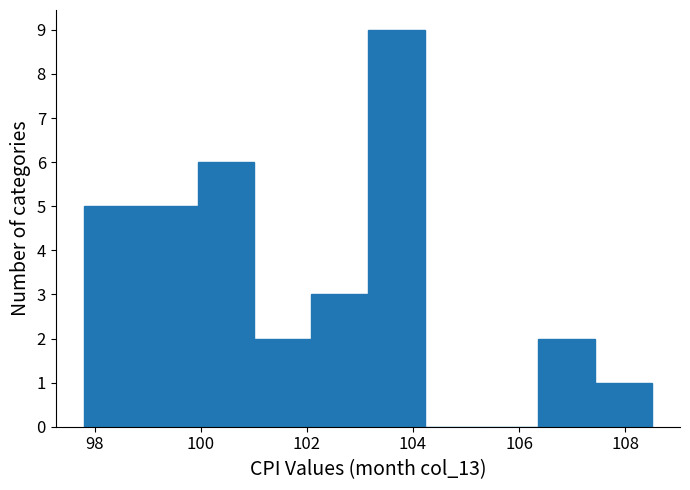

Reading left to right, transcribe this chart: for each bar, give the range it covers on the x-axis and its height. Neither the bar edges nor the heights are printed on the chart, so give them approximately, as read against the axes.

97.8 to 98.8: 5
98.8 to 100.0: 5
100.0 to 101.0: 6
101.0 to 102.0: 2
102.0 to 103.2: 3
103.2 to 104.2: 9
104.2 to 105.2: 0
105.2 to 106.4: 0
106.4 to 107.4: 2
107.4 to 108.6: 1